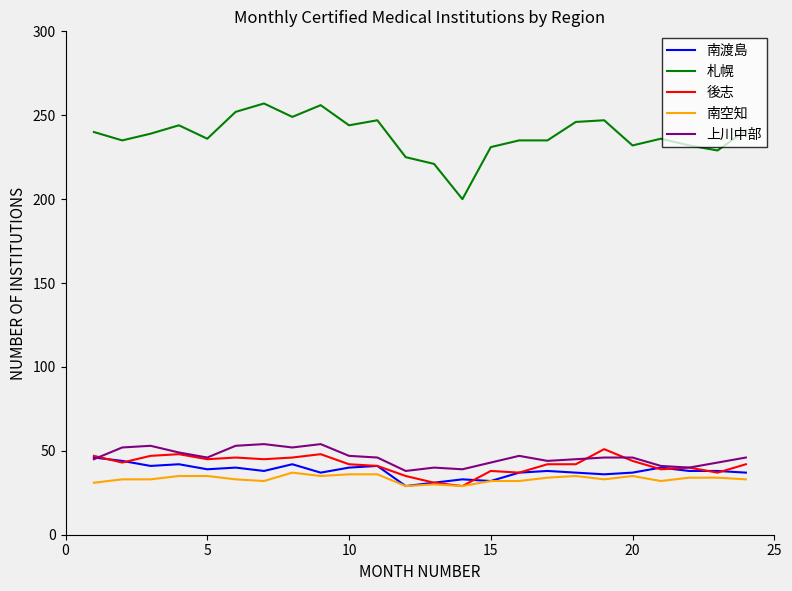

True or false: 南空知 and 札幌 cross at least once.

False